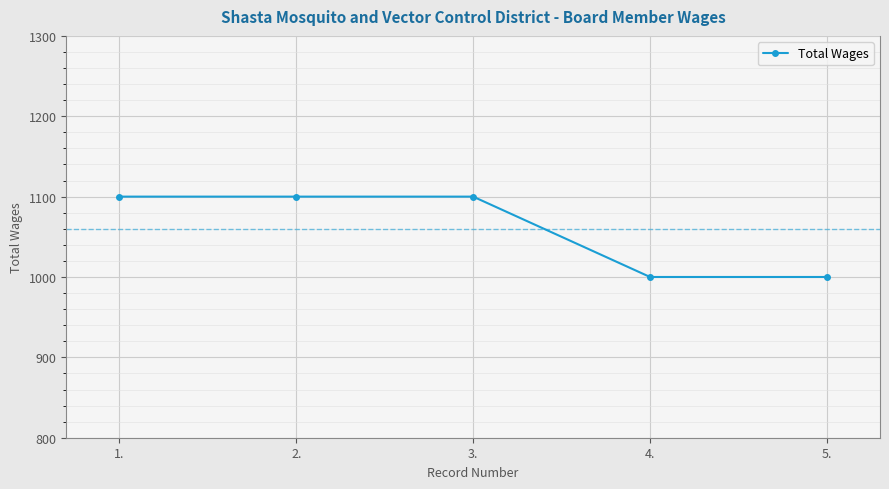

Reading left to right, extract all data points from this chart.

1100	1100	1100	1000	1000